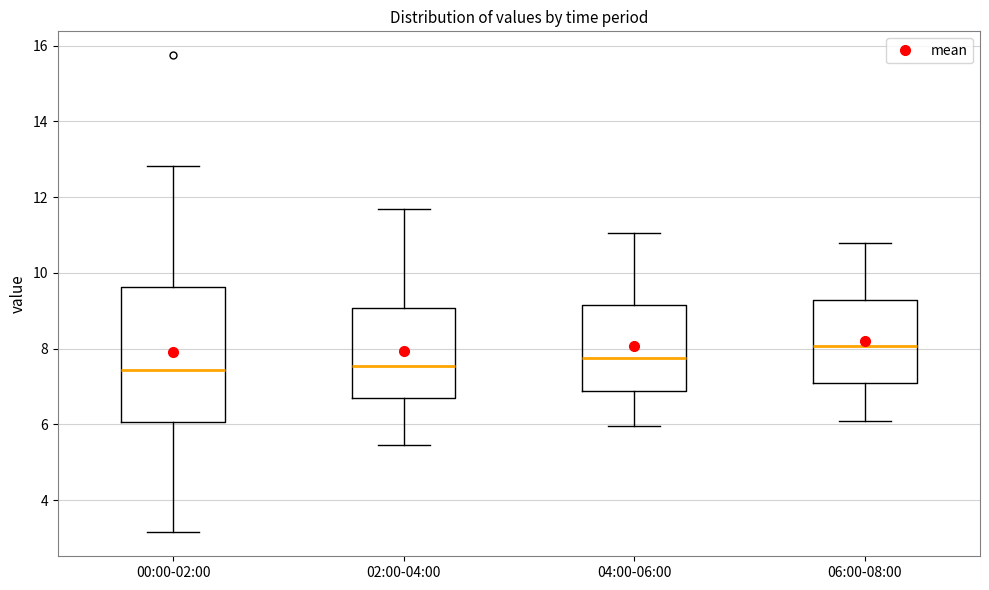

Where does the median line of the box for 00:00-02:00 sit on the y-axis? The values are not printed on the chart, so give them approximately, as read against the axis.

7.4